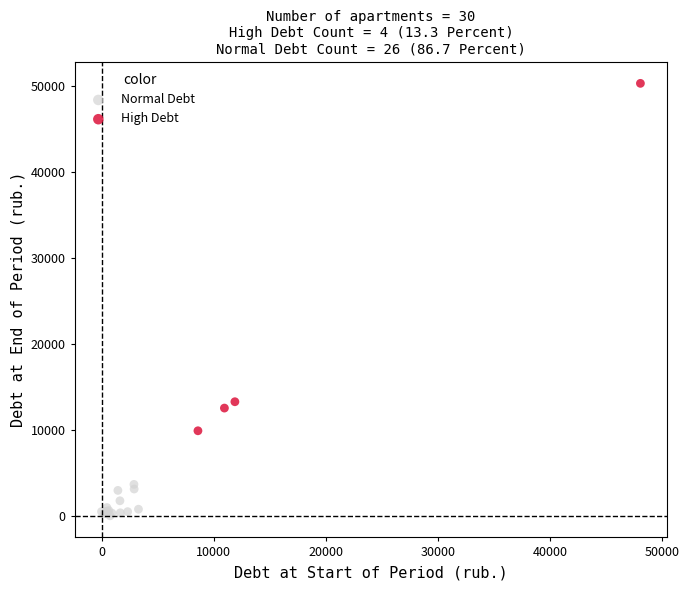

Which series contains the highest Y value?

High Debt